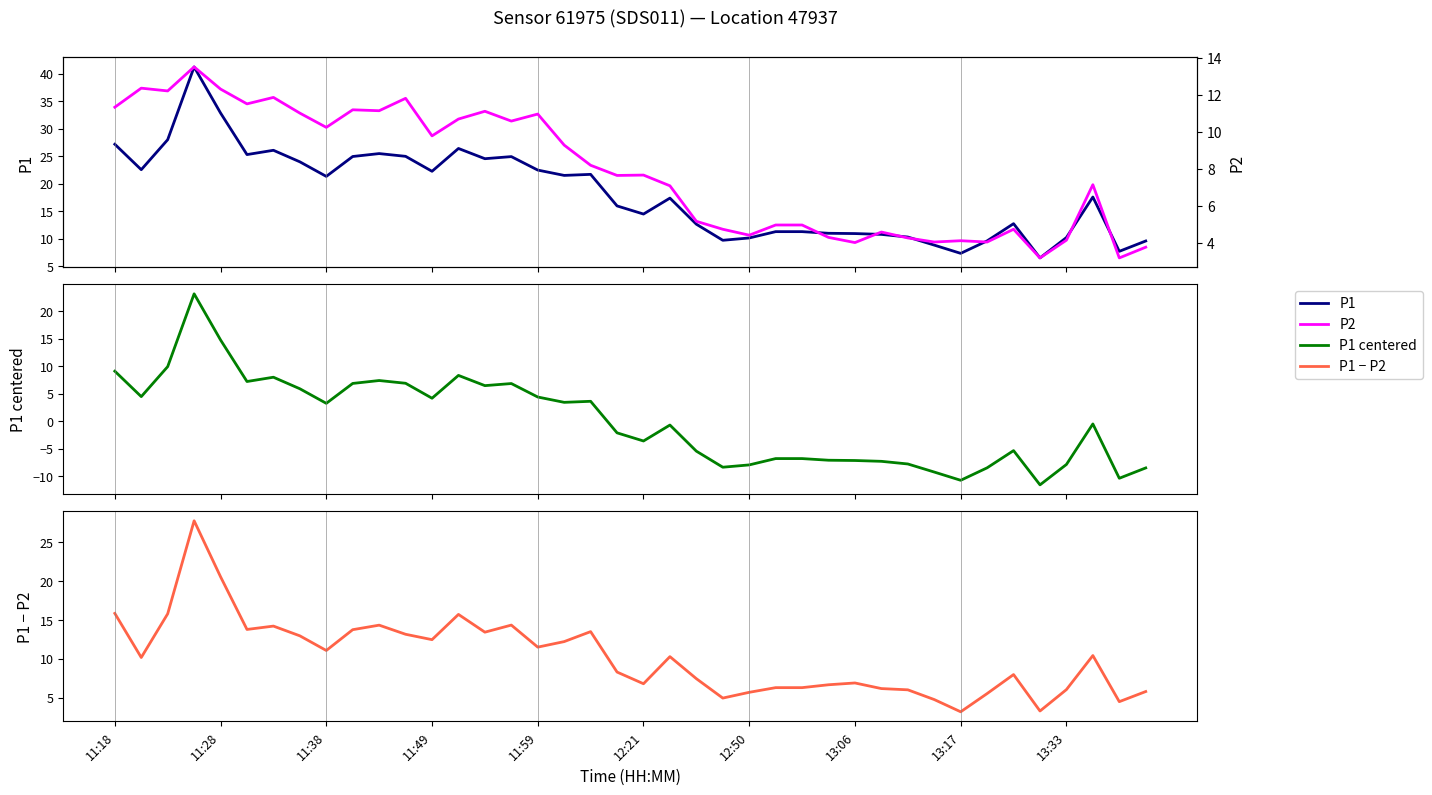

How many interior local peaks does the P1 - P2 series have?

10